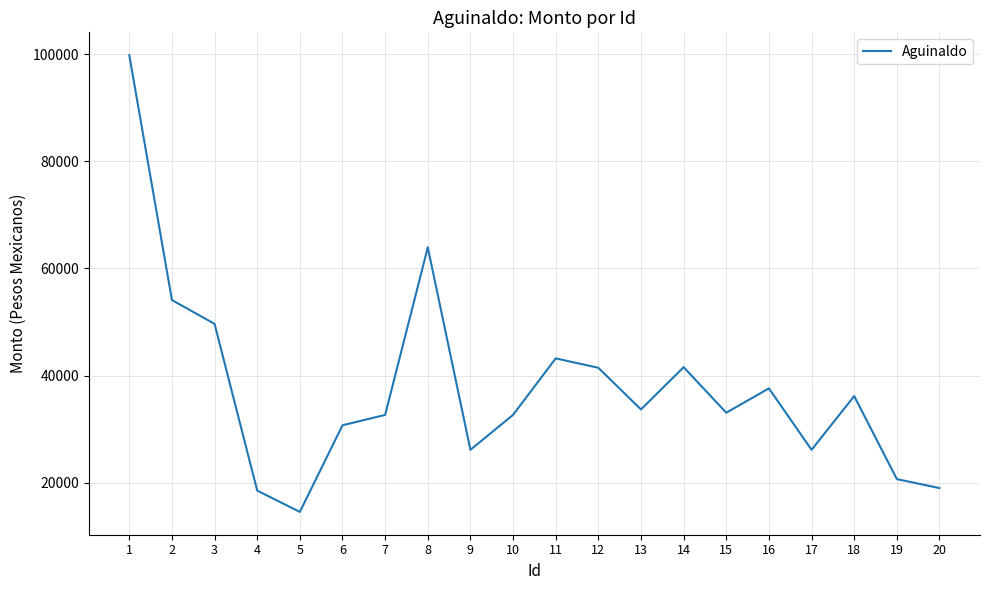

At which label is the value closest to 57183?

2